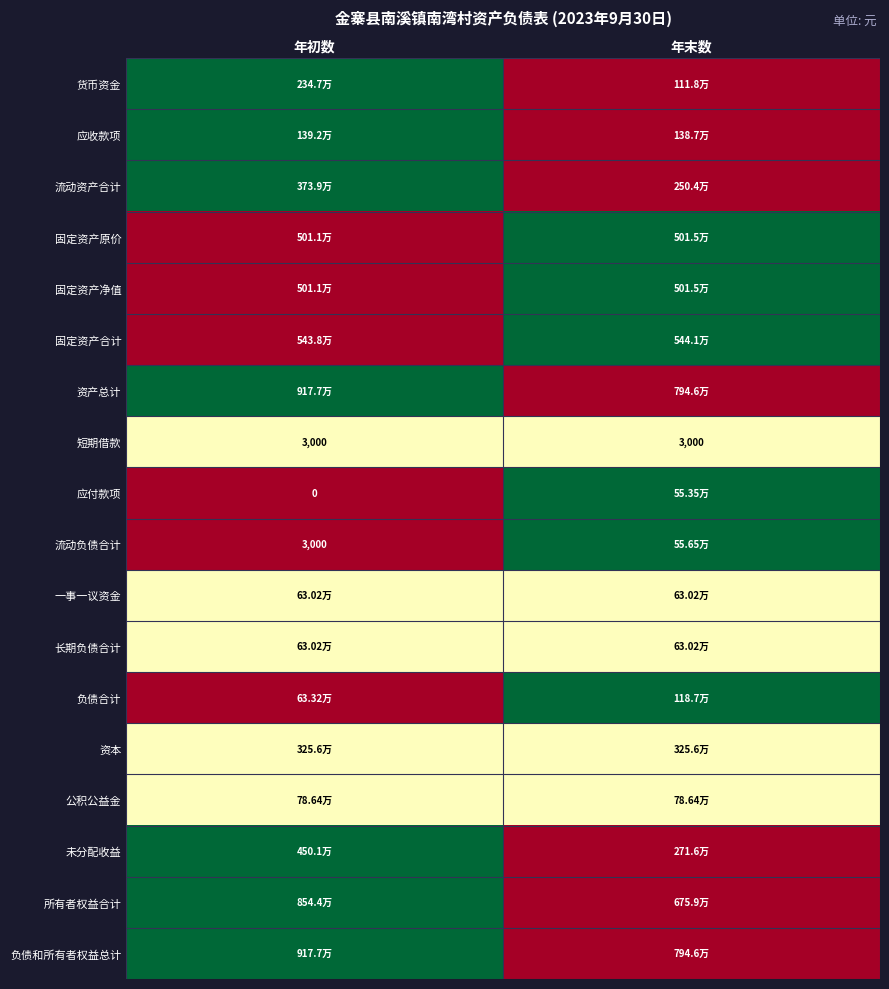

Which has a higher value, 年末数 or 年初数?

年初数